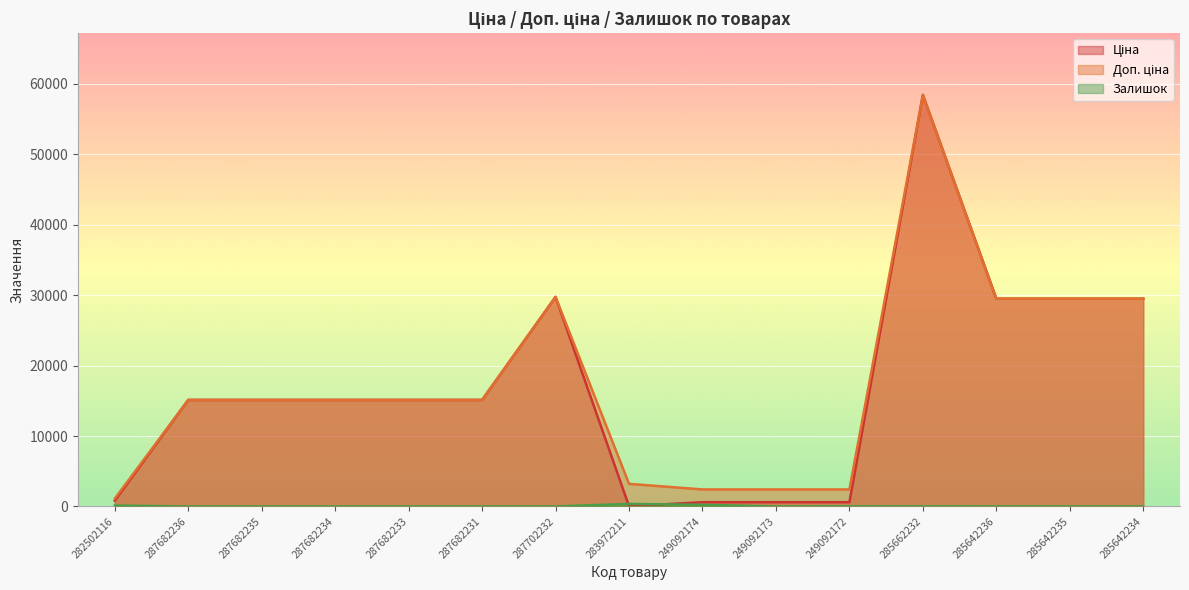

At which category is the sum across all series the highest?

285662232